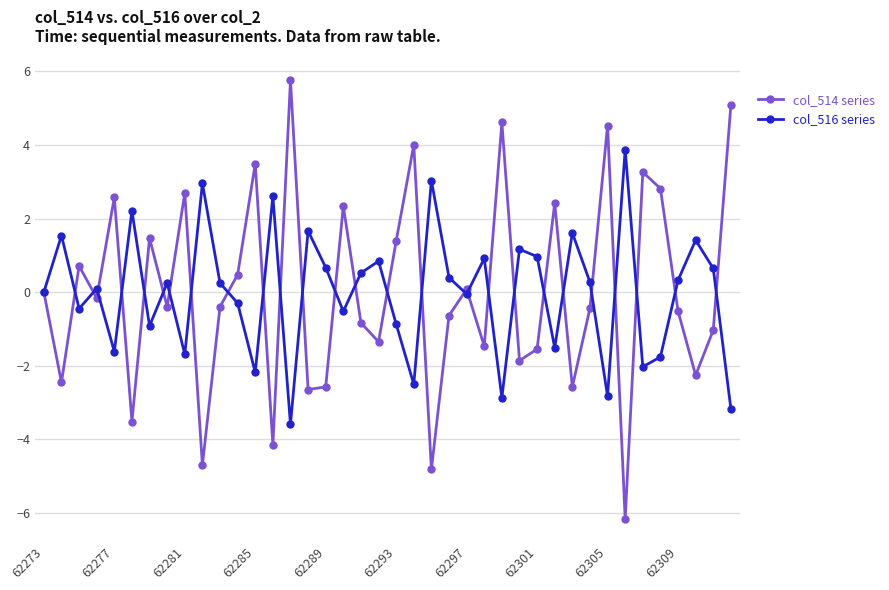

What is the minimum value shown in the chart?

-6.2